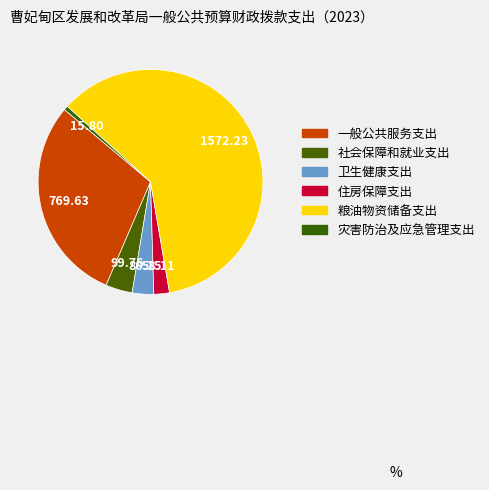

Count the number of slices in the pie.

6